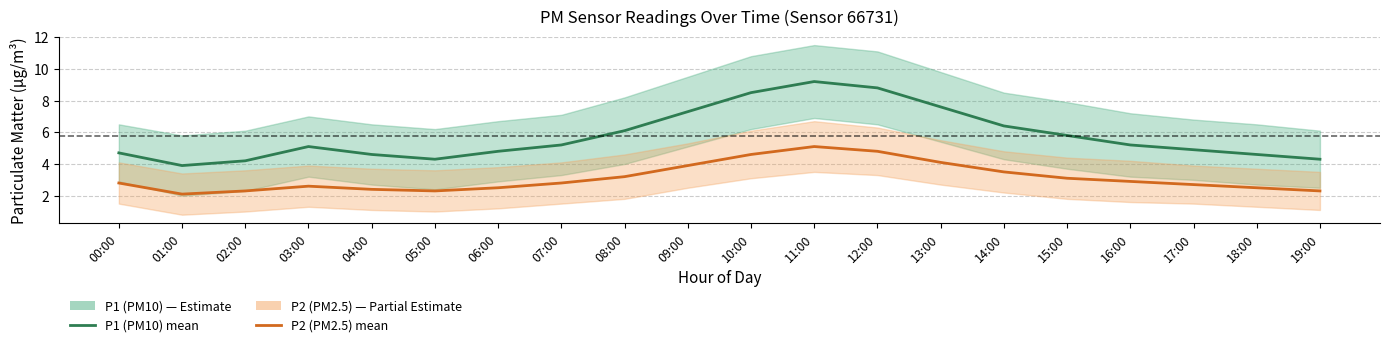

Which series has the largest total across all categories?

P1 (PM10)